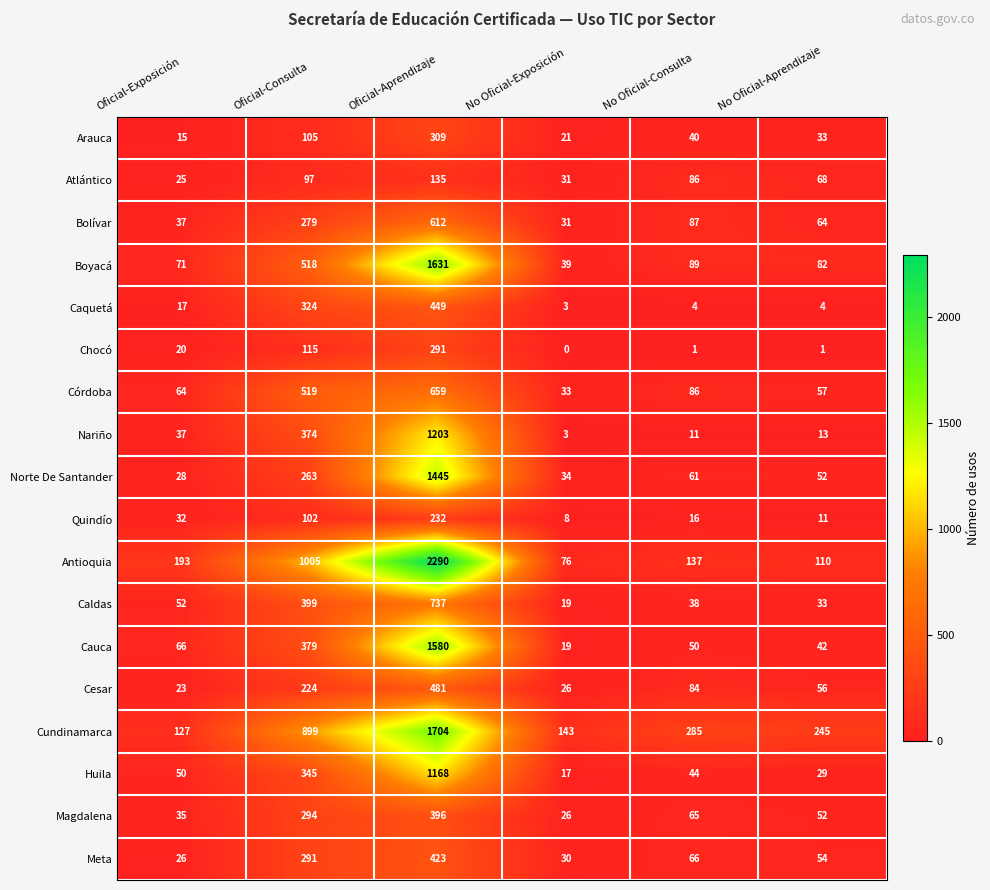

Rank the categories by Meta value from highest to lowest.

Oficial-Aprendizaje, Oficial-Consulta, No Oficial-Consulta, No Oficial-Aprendizaje, No Oficial-Exposición, Oficial-Exposición